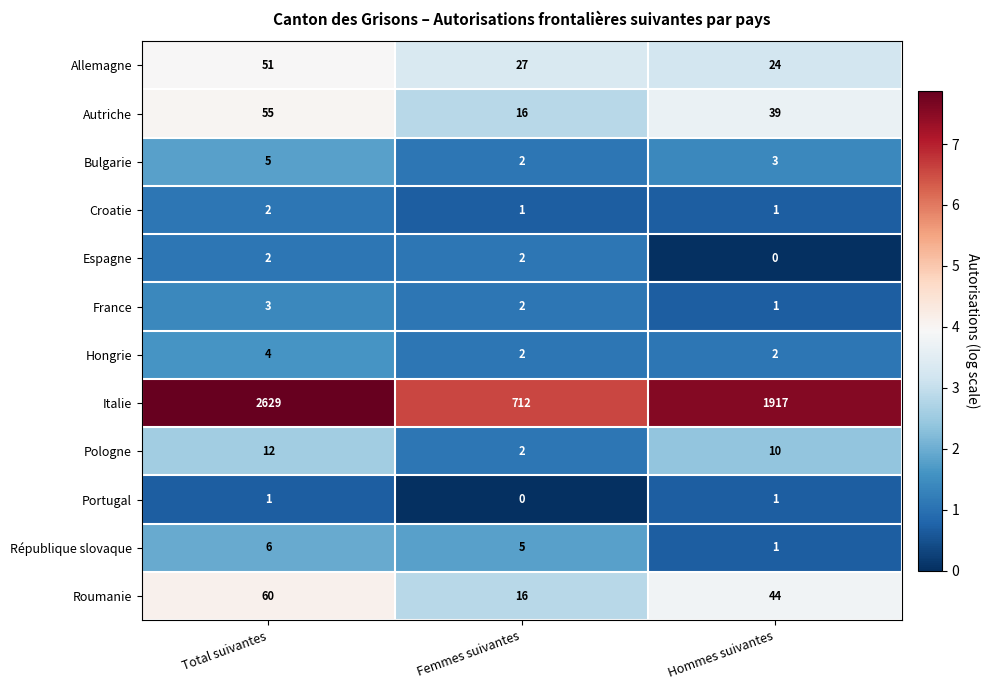

What is the sum of all Croatie values?

4